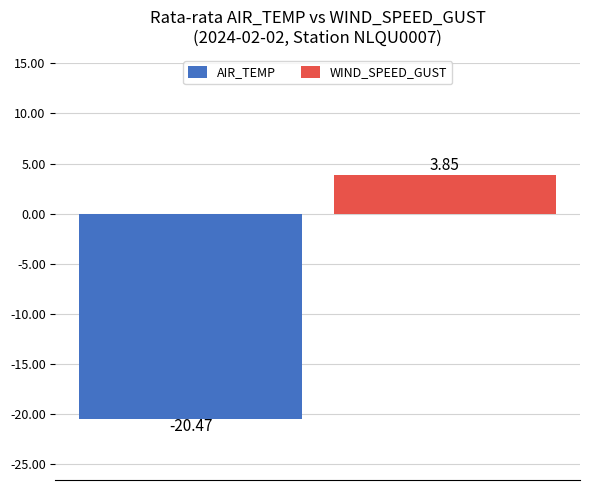

List the series in order of their peak value, lowest first.

AIR_TEMP, WIND_SPEED_GUST